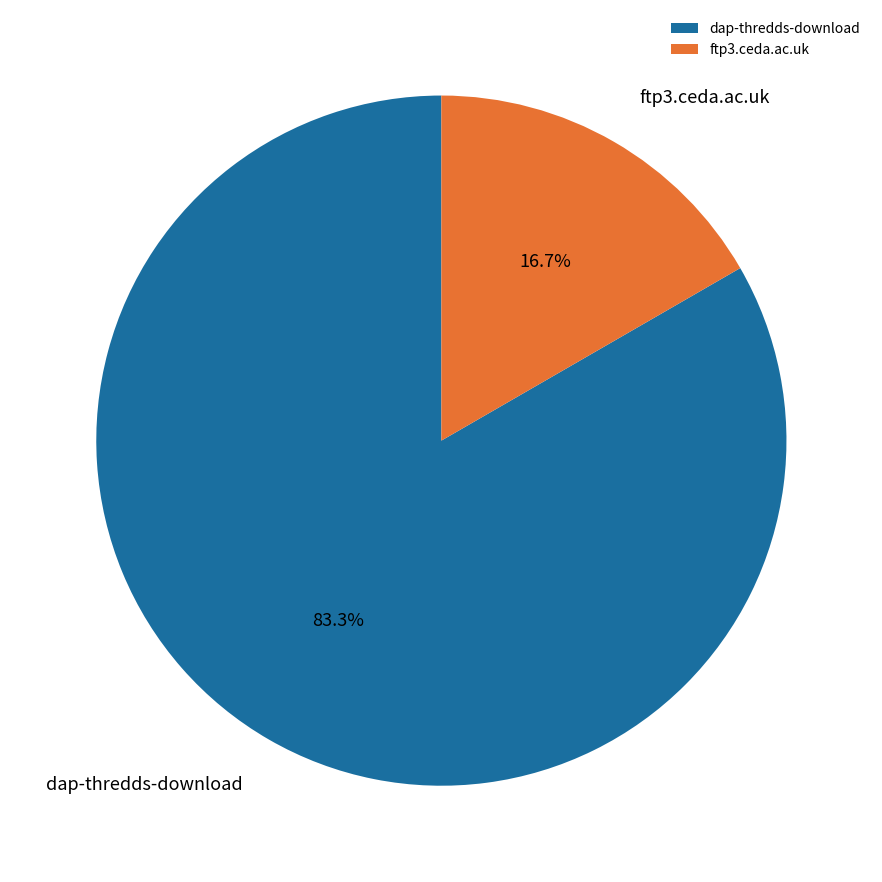

To the nearest percent, what percentage of the pie is dap-thredds-download?

83%